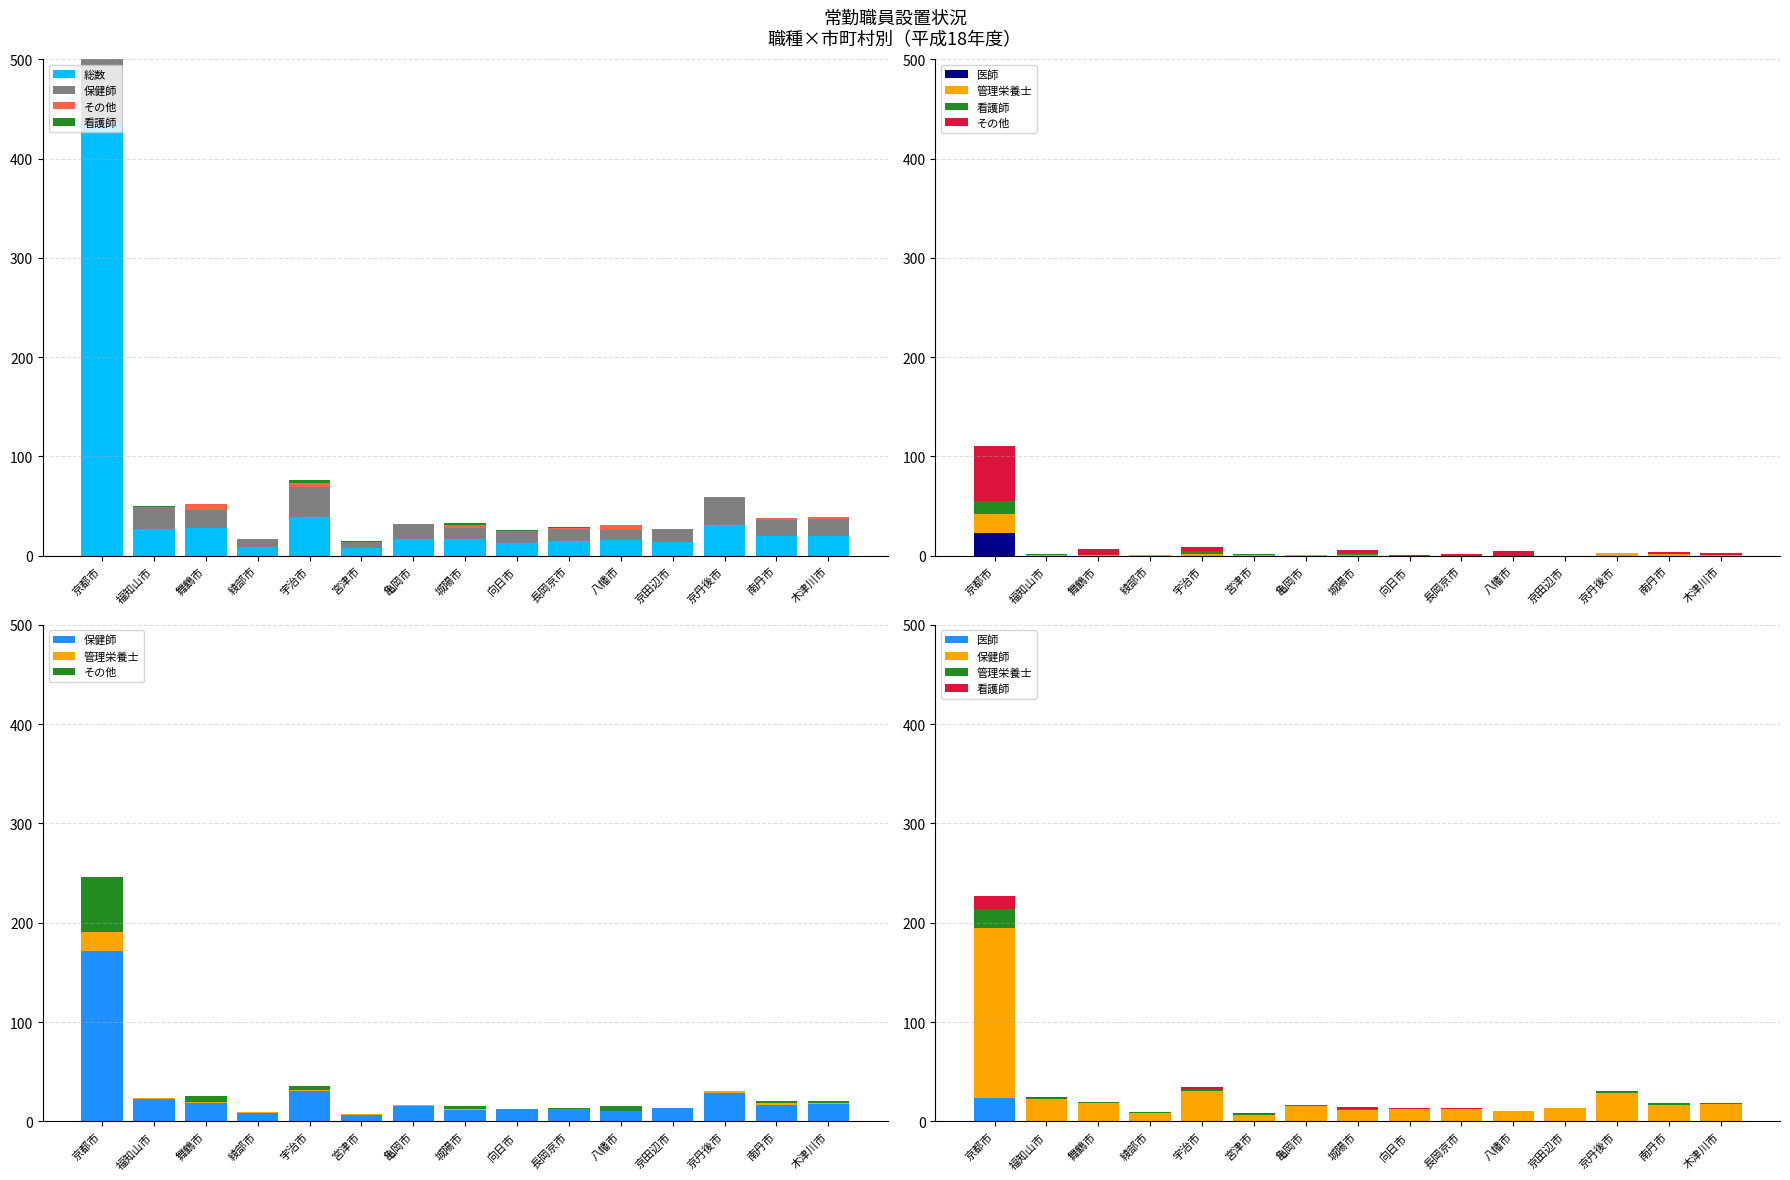

The value of 総数 at 舞鶴市 is 20. True or false?

False